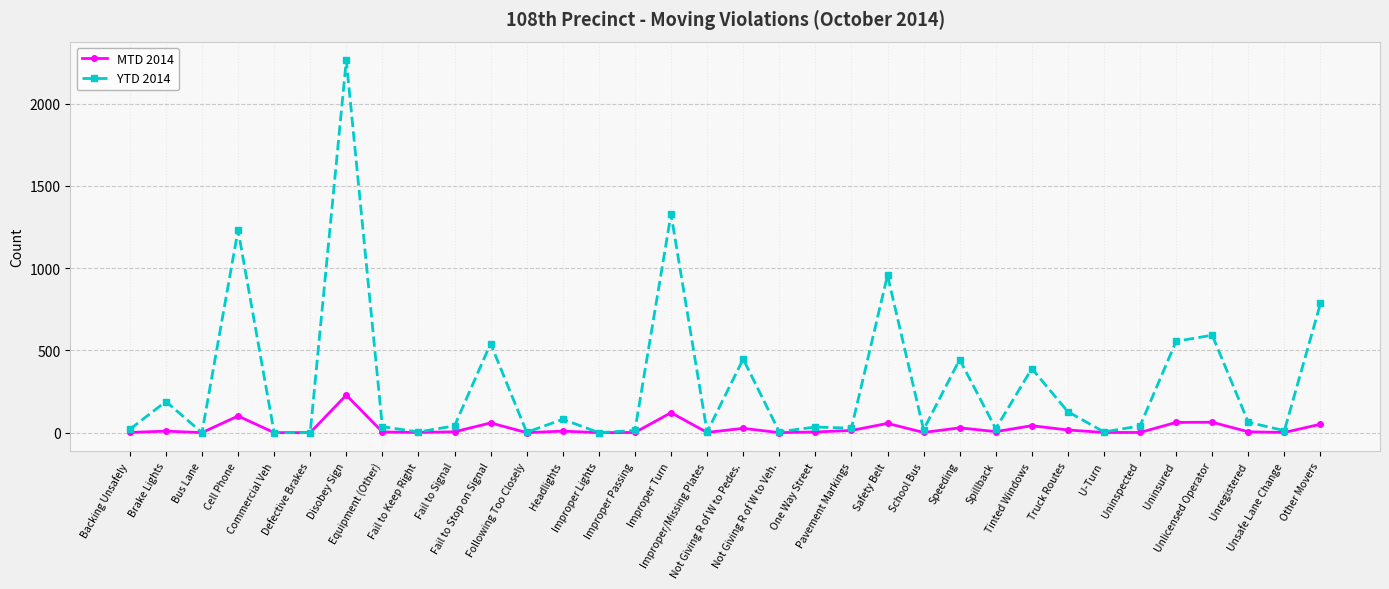

What is the label of the 31st point from the left?

Unlicensed Operator